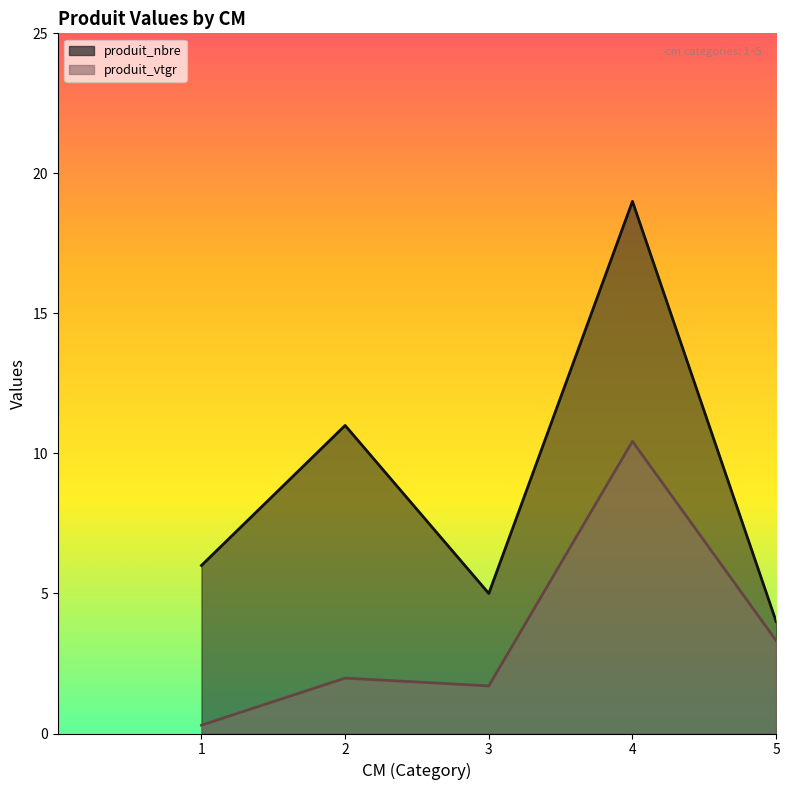

True or false: produit_nbre and produit_vtgr intersect in this chart.

False